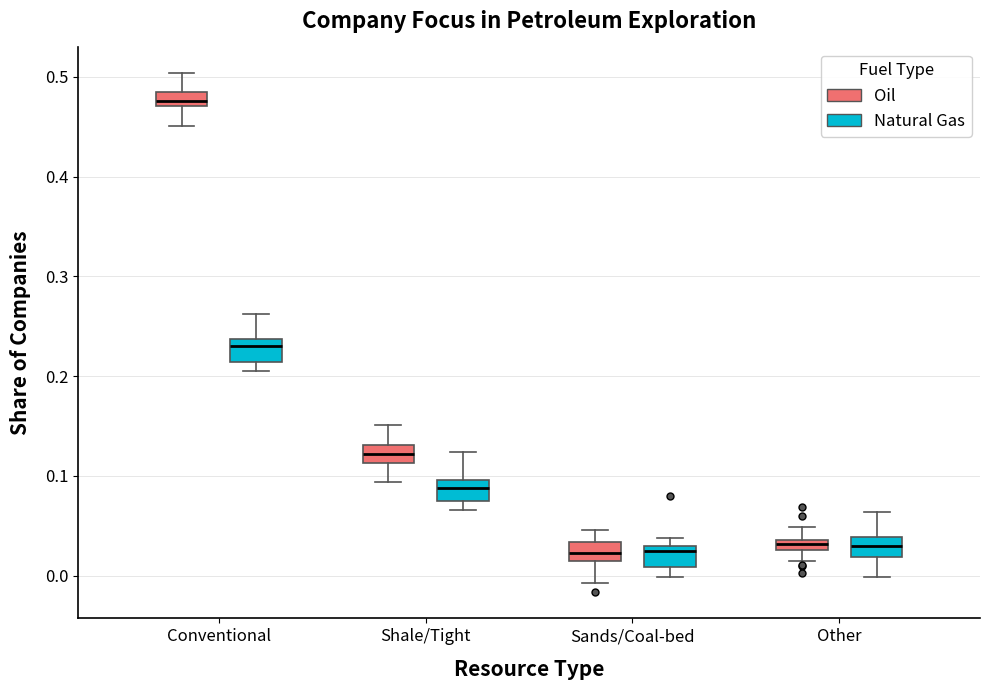

Which box's median line is the highest?

Conventional (Oil)